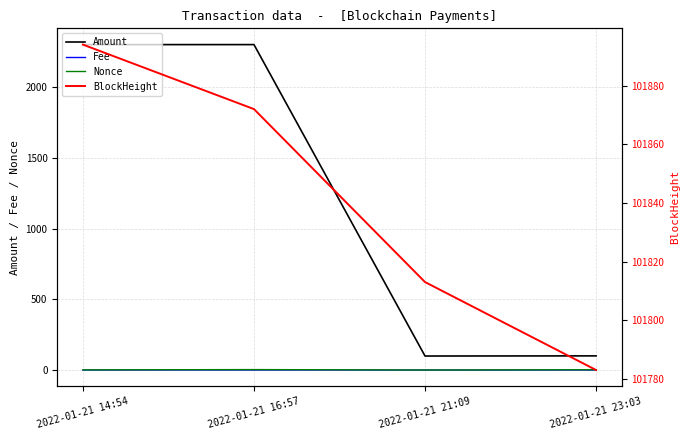

Reading left to right, list all the values displayed in this chart.

Amount: 2300.8	2300.9	99.0	100.0
Fee: 0.0	0.0	0.0	0.0
Nonce: 1.0	3.0	0.0	2.0
BlockHeight: 101894.0	101872.0	101813.0	101783.0